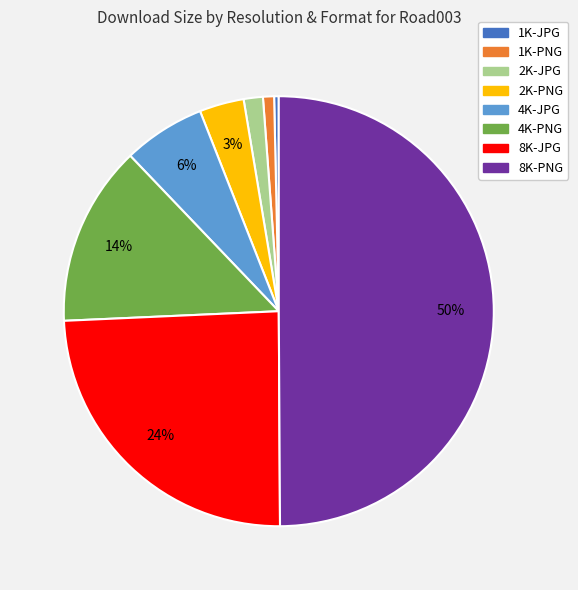

Is it true that 4K-JPG is 6% of the pie?

True